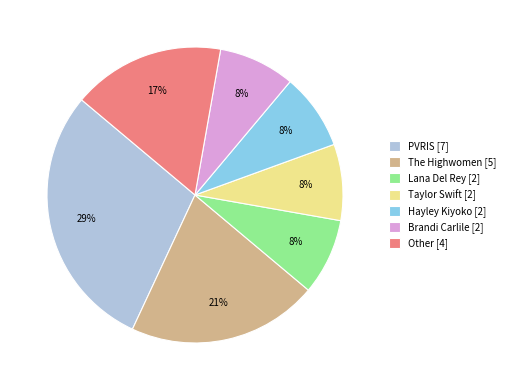

Approximately how many times larger is the value at Brandi Carlile compared to Taylor Swift?

1.0